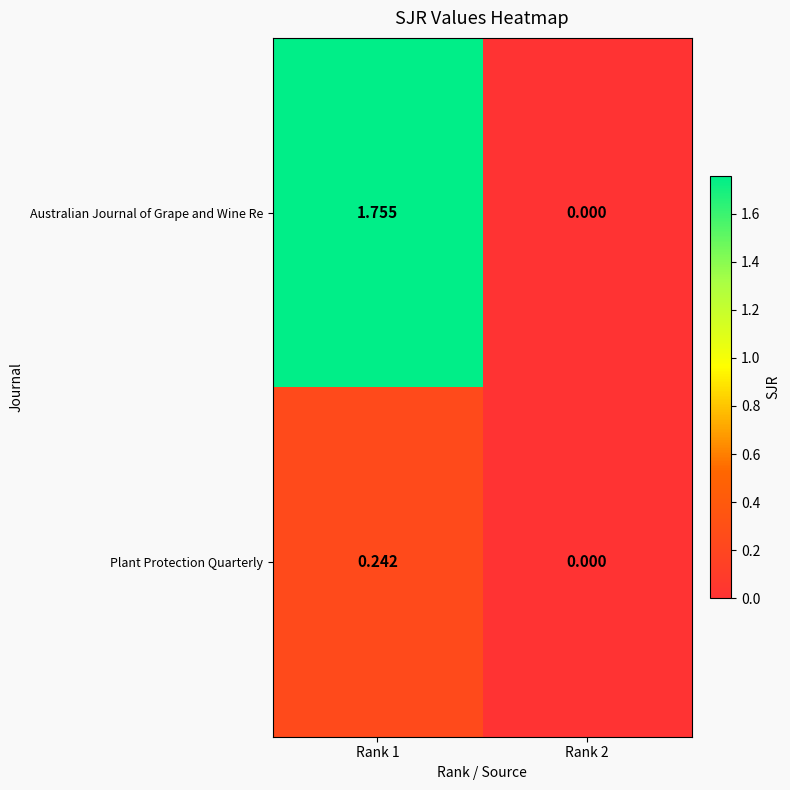

At which category is the sum across all series the highest?

Rank 1